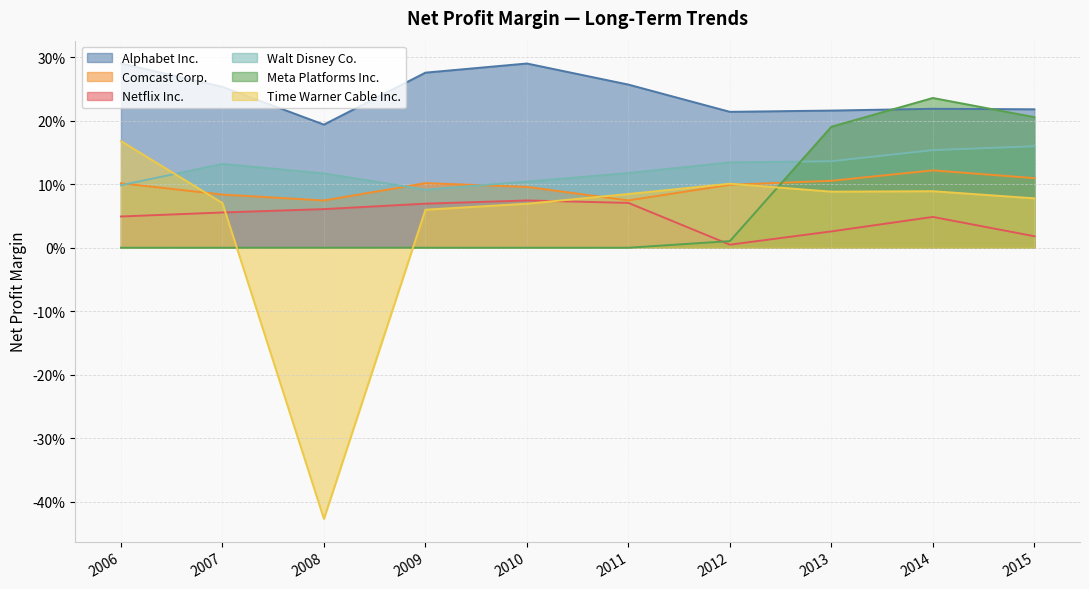

True or false: Meta Platforms Inc. and Time Warner Cable Inc. cross at least once.

True